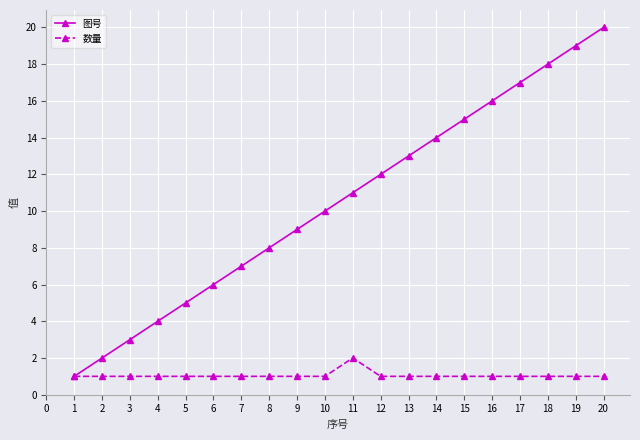

Which category has the lowest value in the 图号 series?

1